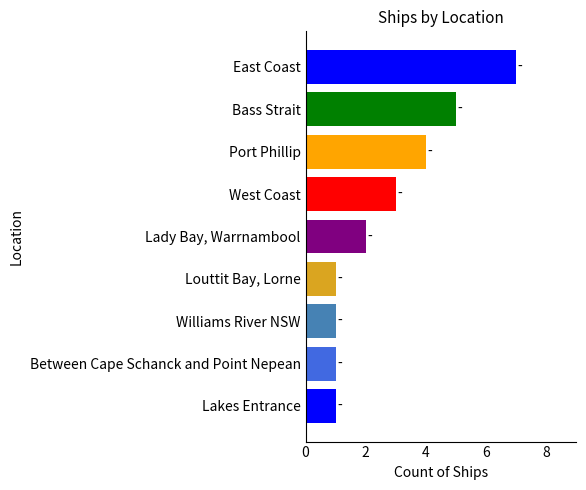

Reading bottom to top, what are all the values shown in this chart?

Lakes Entrance=1	Between Cape Schanck and Point Nepean=1	Williams River NSW=1	Louttit Bay, Lorne=1	Lady Bay, Warrnambool=2	West Coast=3	Port Phillip=4	Bass Strait=5	East Coast=7